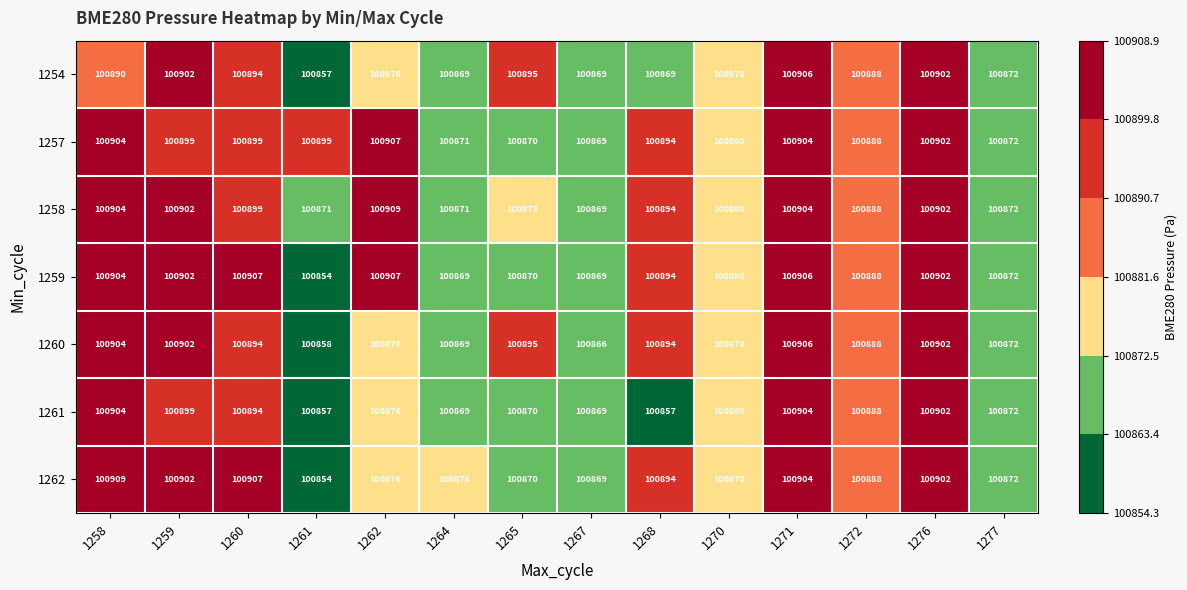

What is the maximum value shown in the chart?

100909